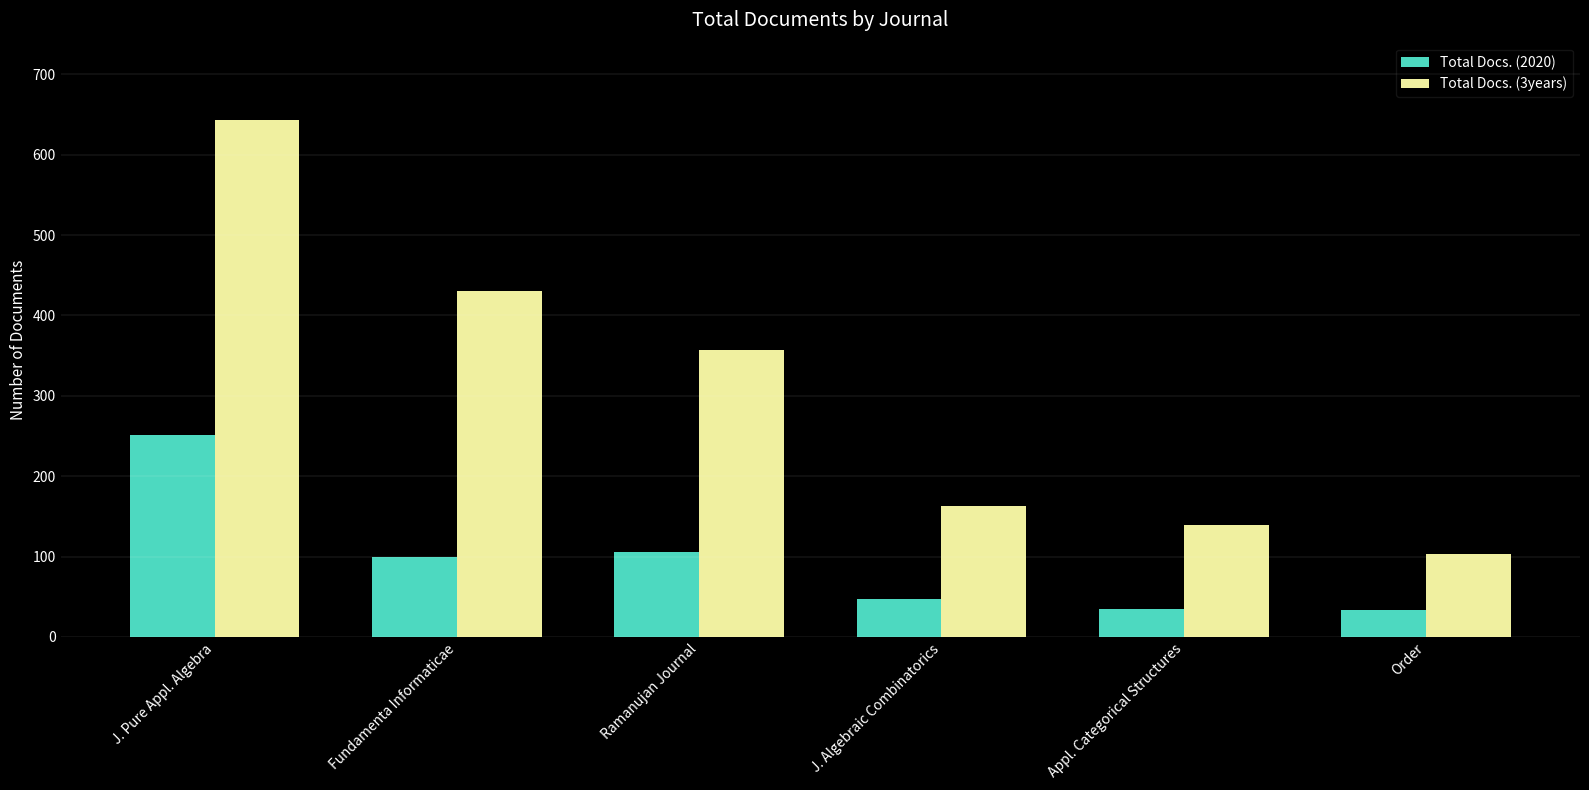

At how many categories does at least one series exceed 635?

1